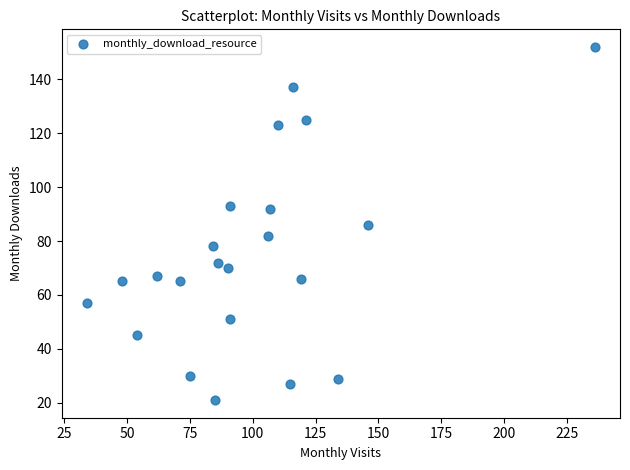

What is the range of X values (max minus min)?

202